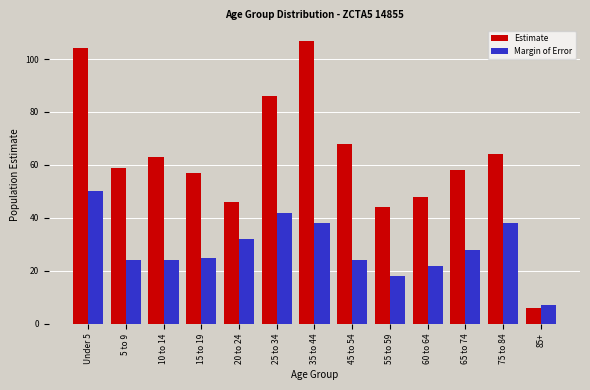

Reading left to right, what are all the values shown in this chart?

Estimate: Under 5=104	5 to 9=59	10 to 14=63	15 to 19=57	20 to 24=46	25 to 34=86	35 to 44=107	45 to 54=68	55 to 59=44	60 to 64=48	65 to 74=58	75 to 84=64	85+=6
Margin of Error: Under 5=50	5 to 9=24	10 to 14=24	15 to 19=25	20 to 24=32	25 to 34=42	35 to 44=38	45 to 54=24	55 to 59=18	60 to 64=22	65 to 74=28	75 to 84=38	85+=7